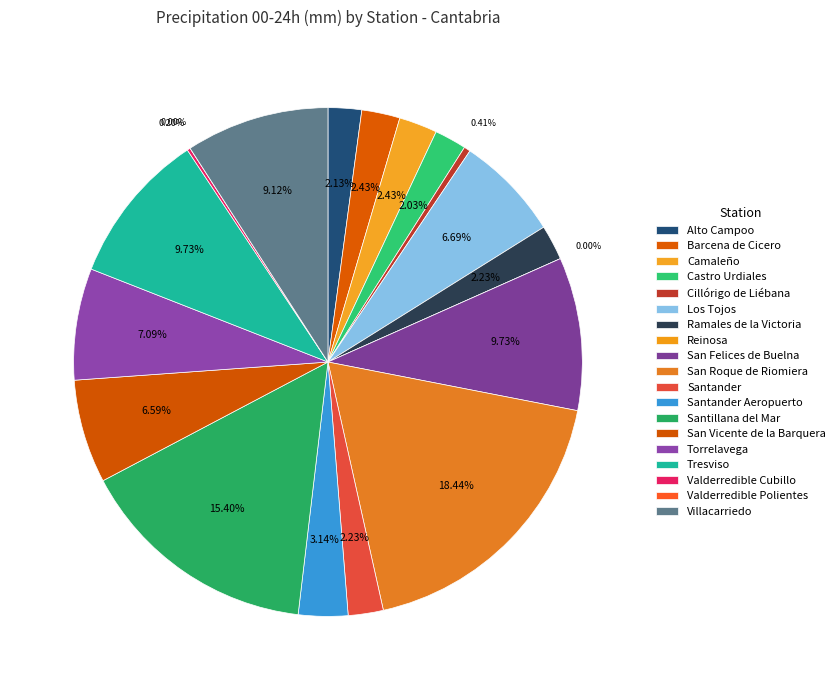

To the nearest percent, what portion does Los Tojos represent?

7%